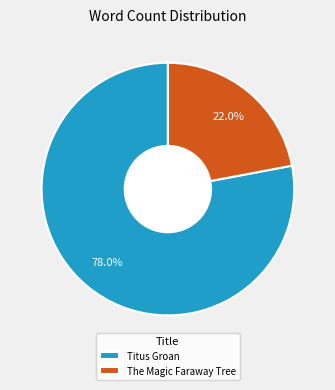

To the nearest percent, what percentage of the pie is Titus Groan?

78%